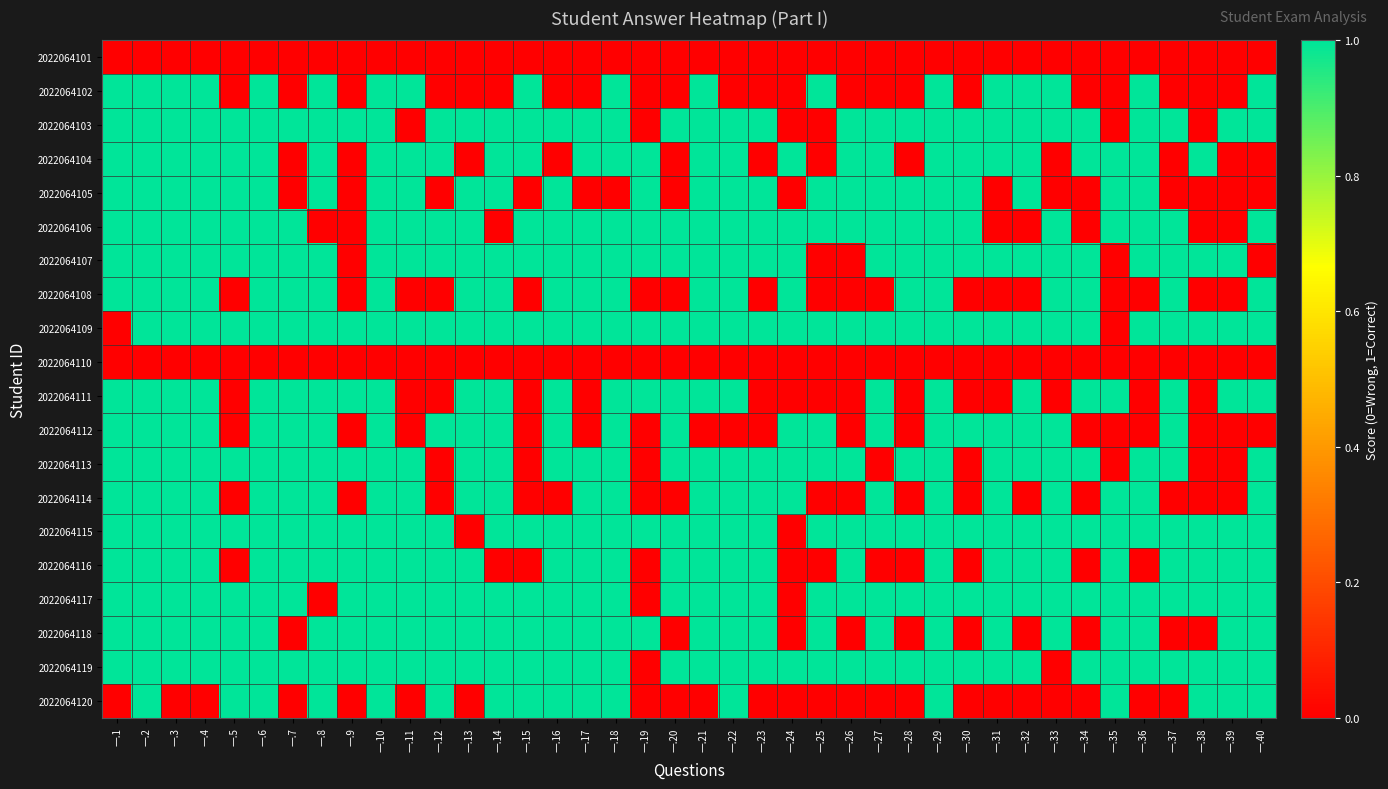

Count the number of data series in this chart.

20